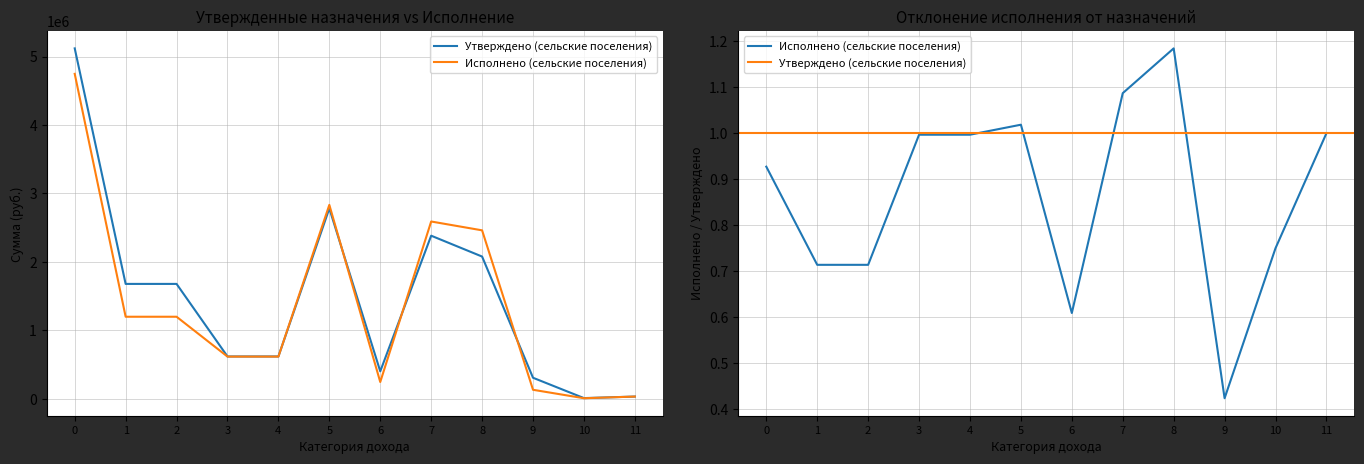

Reading left to right, list all the values displayed in this chart.

Утверждено (сельские поселения): 5118800.0	1676500.0	1676500.0	616200.0	616200.0	2780000.0	398900.0	2381100.0	2076300.0	304800.0	7600.0	30000.0
Исполнено (сельские поселения): 4746586.5	1196703.2	1196703.2	614218.8	614218.8	2831562.5	242943.1	2588619.4	2459483.1	129136.3	5700.0	30000.0